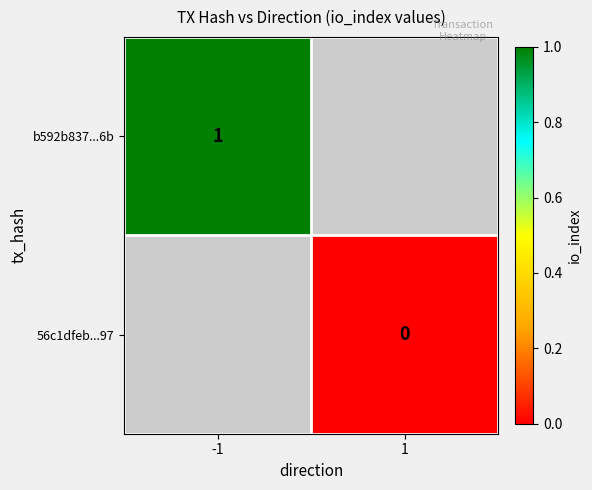

True or false: b592b837...6b has a value of 2 at -1.

False